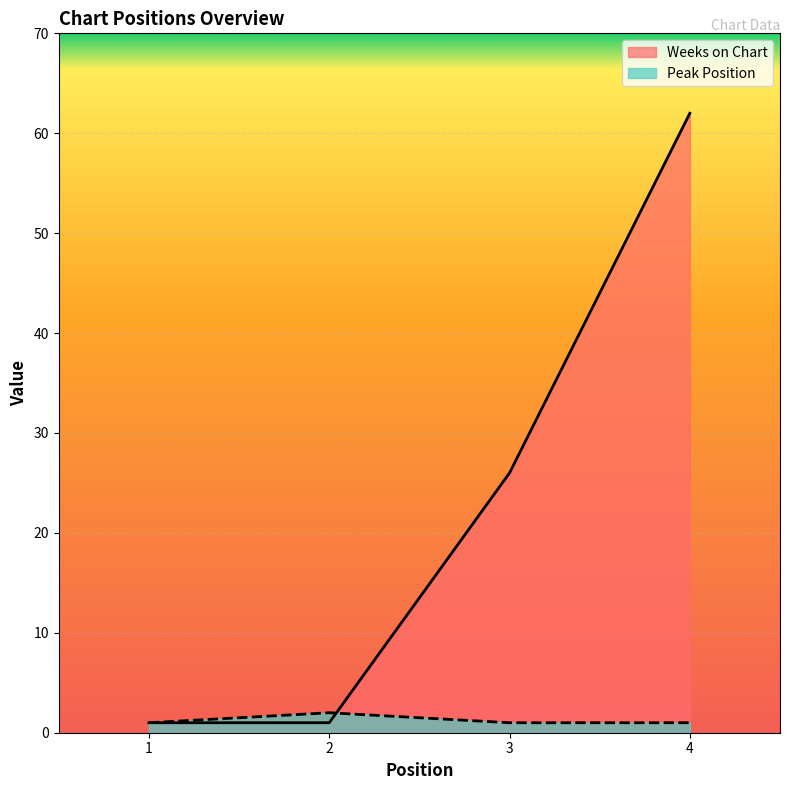

The Weeks on Chart series shows 0 at 1. True or false?

False